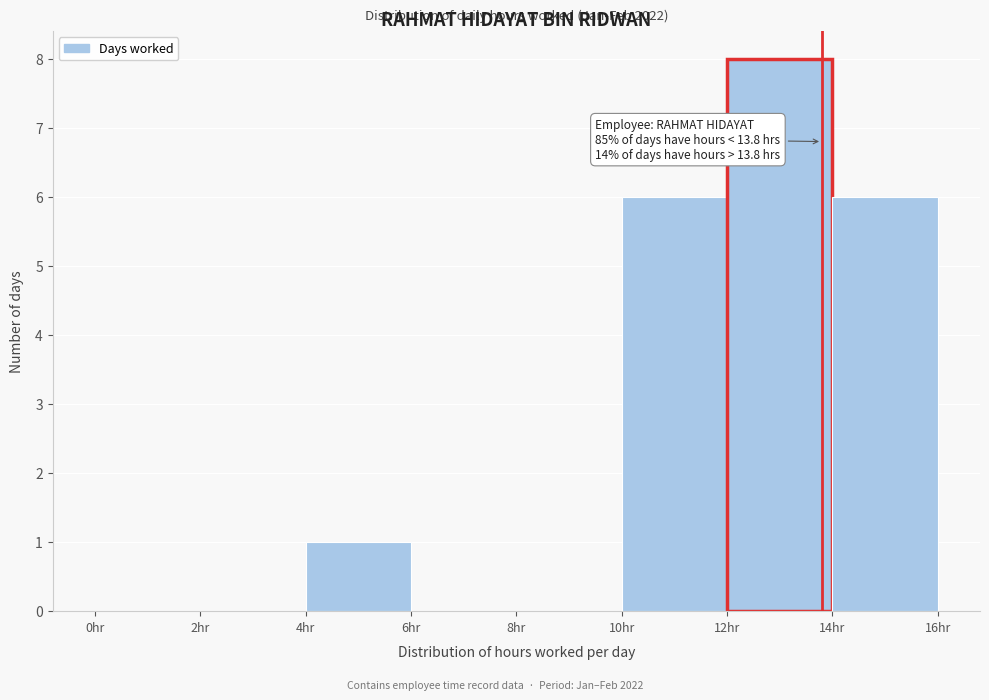

Over which range of the x-axis is the bar tallest?

12 to 14